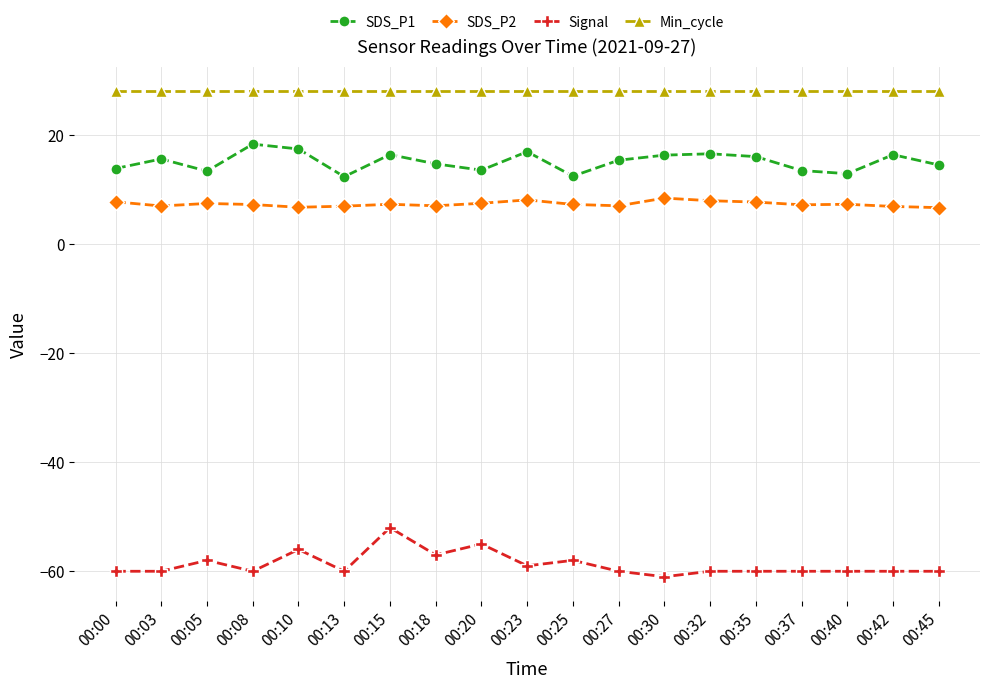

What is the value of the SDS_P2 point at the 13th from the left?

8.4